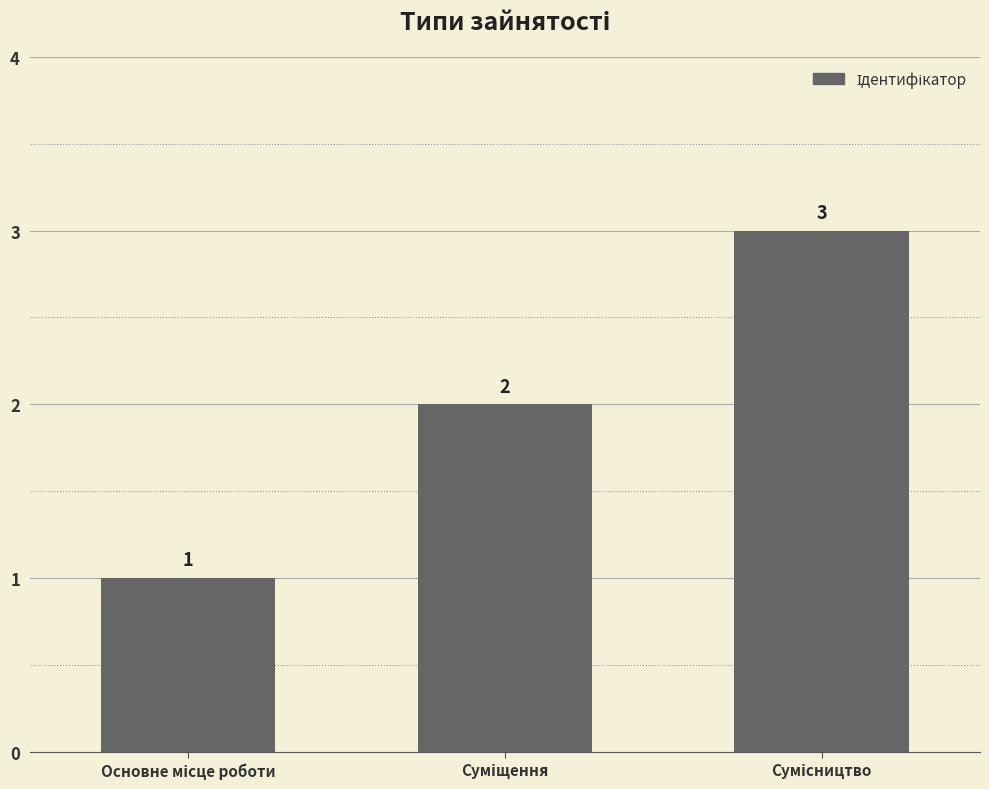

How many values are between 1 and 3?

3